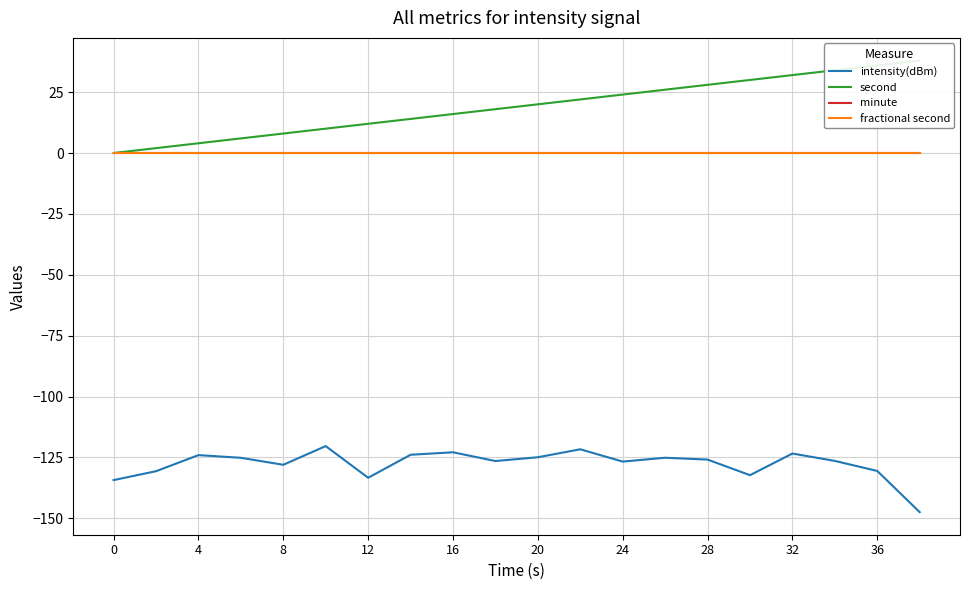

How many values in the intensity(dBm) series are below -125?

13